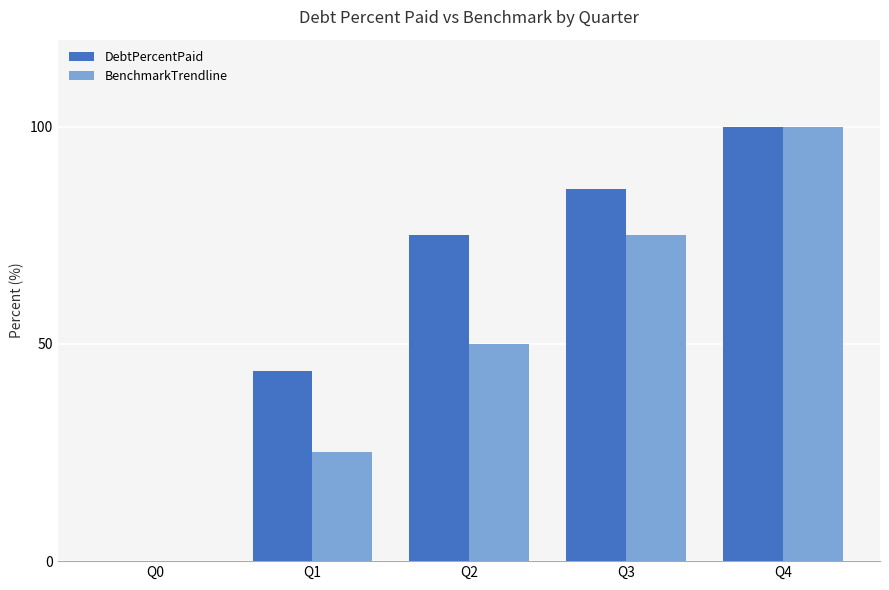

The BenchmarkTrendline series shows 0.0 at Q0. True or false?

True